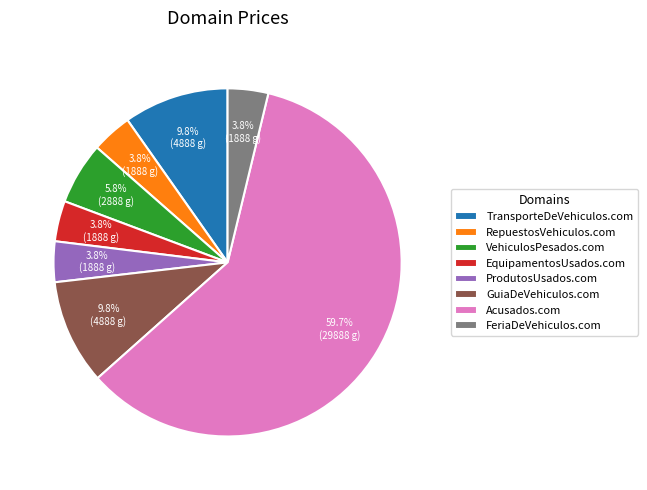

Which slice is the largest?

Acusados.com